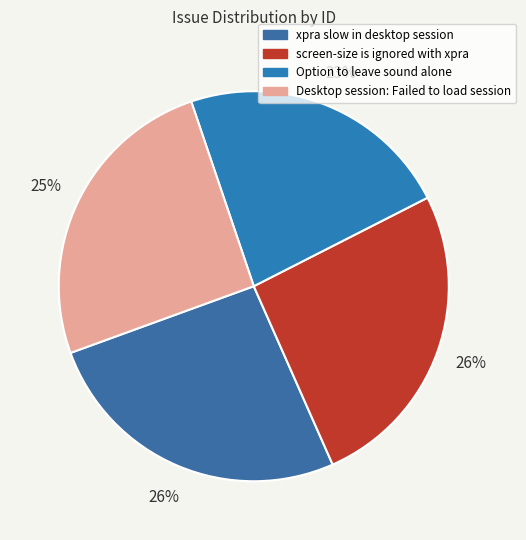

What percentage is NOT represented by xpra slow in desktop session?

73.9%